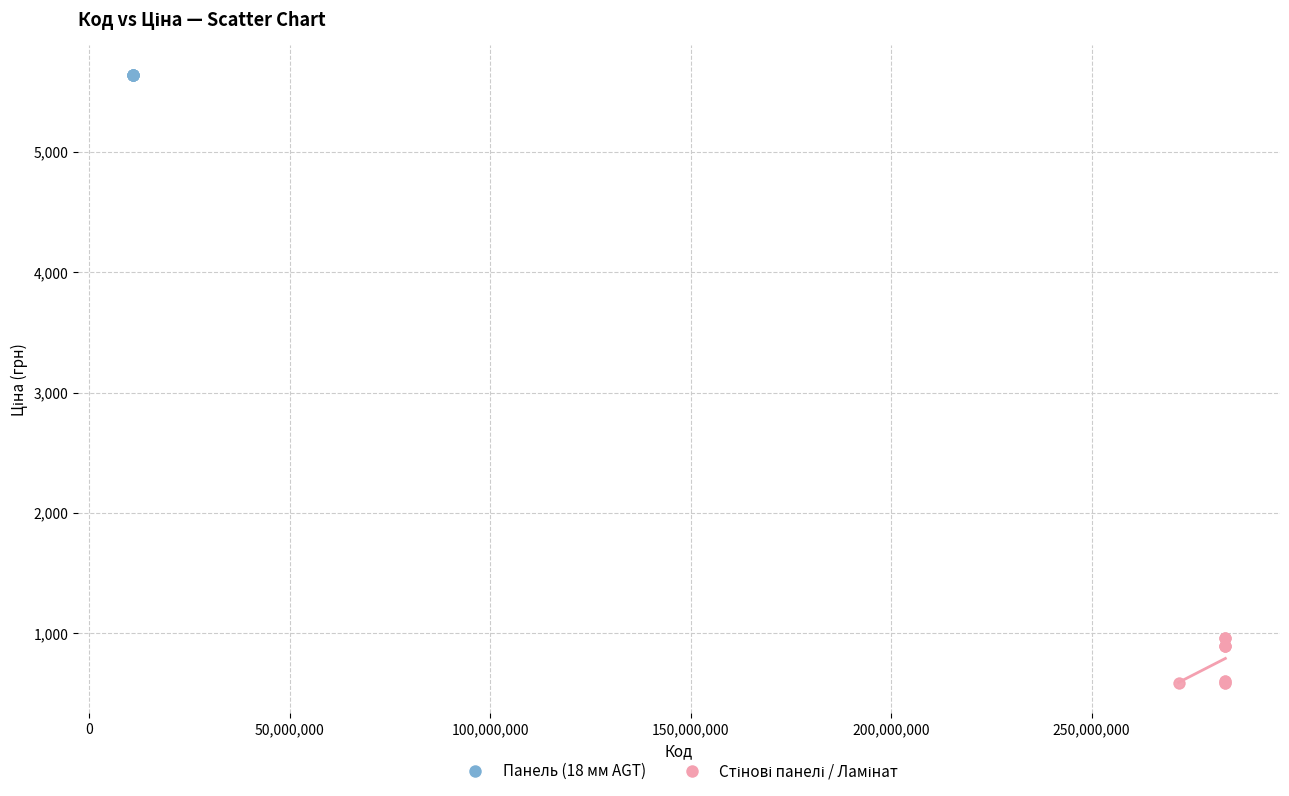

Which series contains the highest Y value?

Панель (18 мм AGT)